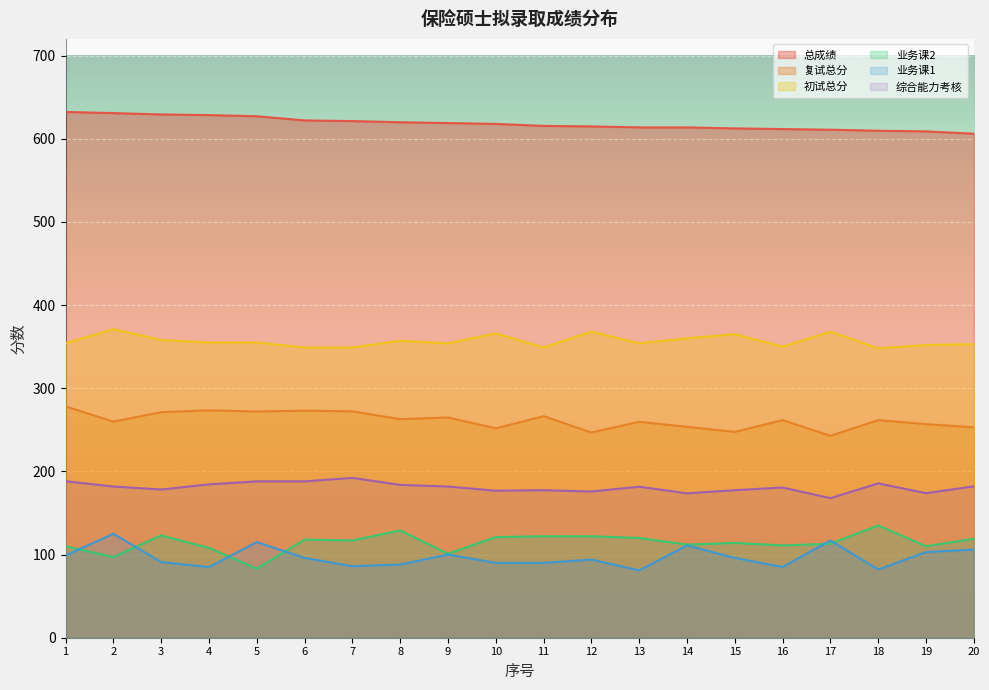

What is the maximum value for 复试总分?

278.2